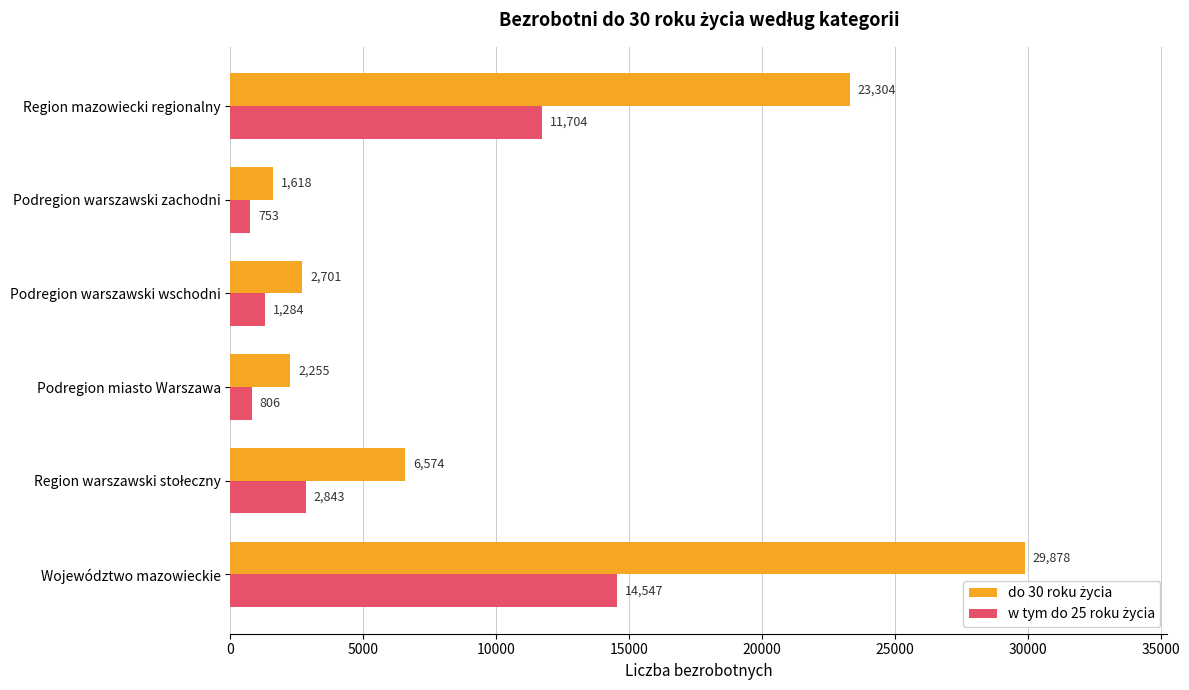

At which category is the sum across all series the highest?

Województwo mazowieckie